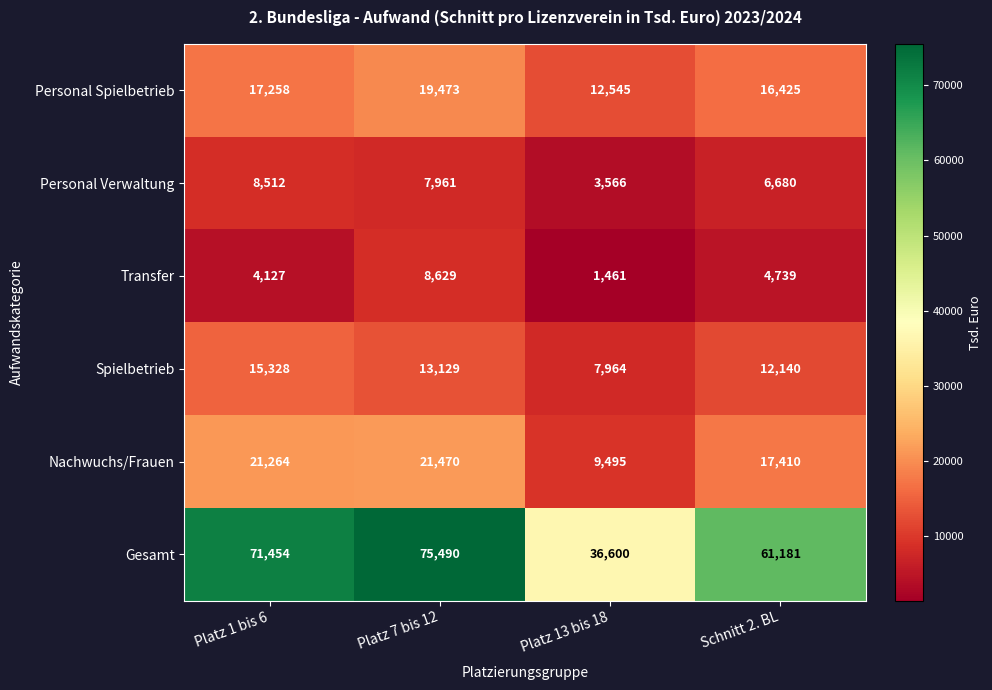

The Nachwuchs/Frauen series shows 9209 at Platz 7 bis 12. True or false?

False